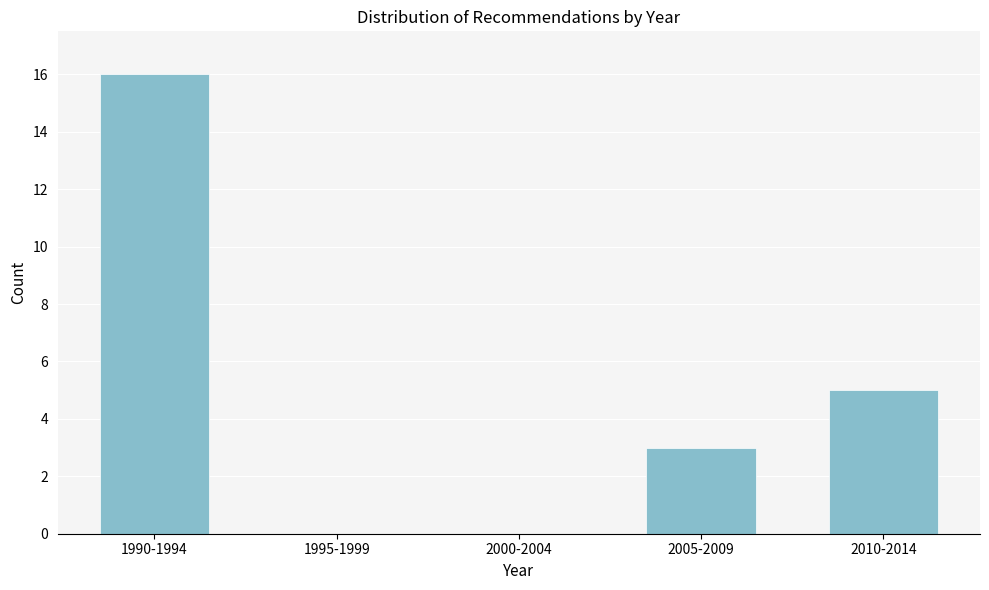

Reading left to right, transcribe all the data shown in this chart.

1990-1994=16	1995-1999=0	2000-2004=0	2005-2009=3	2010-2014=5